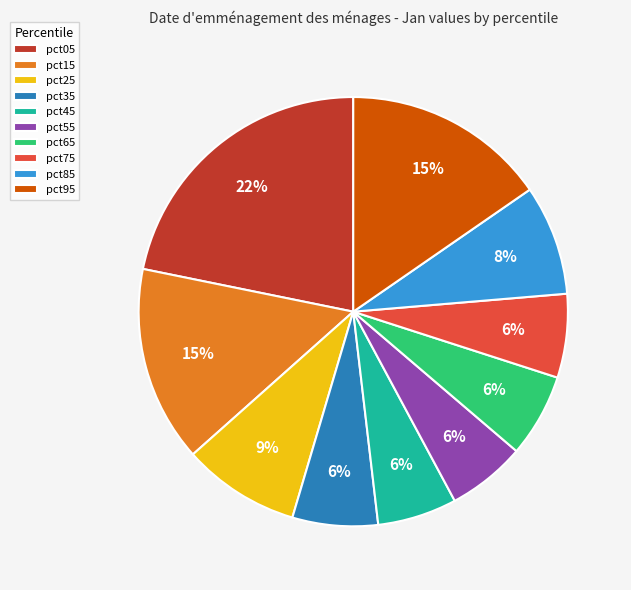

Between pct95 and pct35, which is larger?

pct95